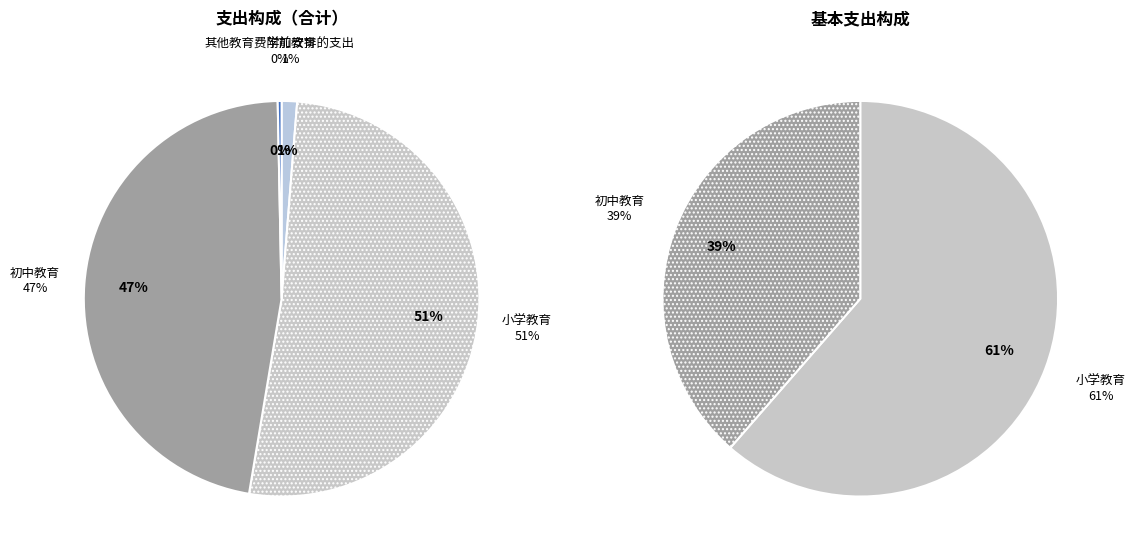

Between 学前教育 and 小学教育, which is larger?

小学教育